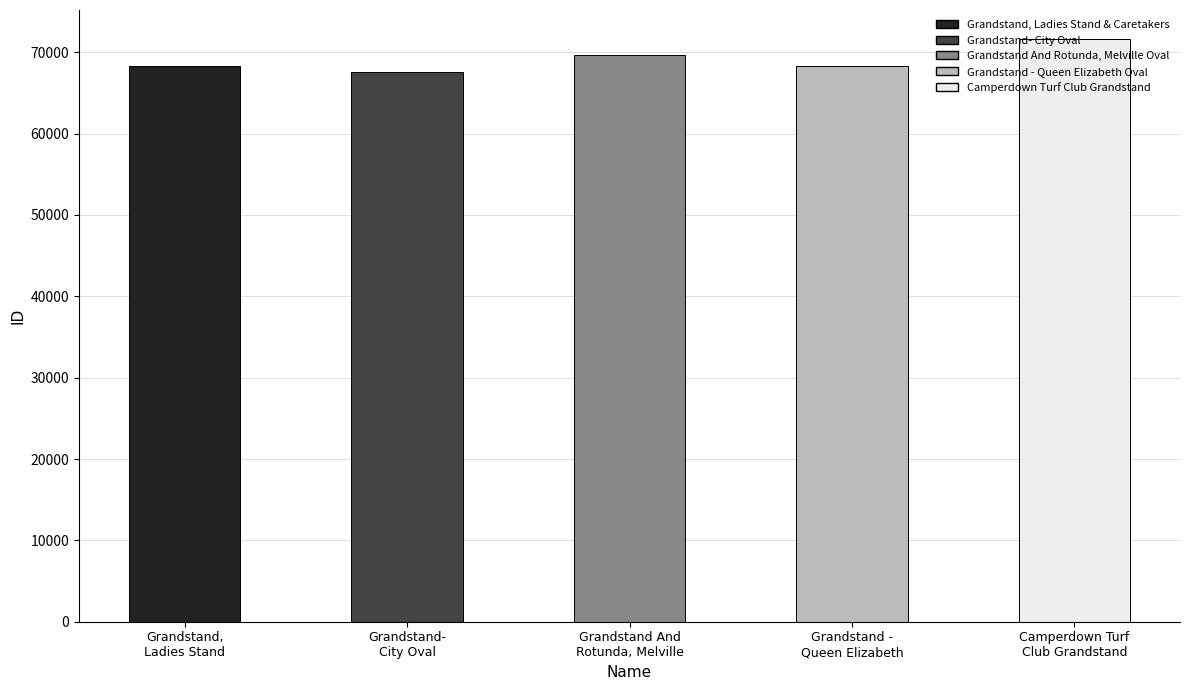

True or false: the data shows 94705 at Camperdown Turf
Club Grandstand.

False